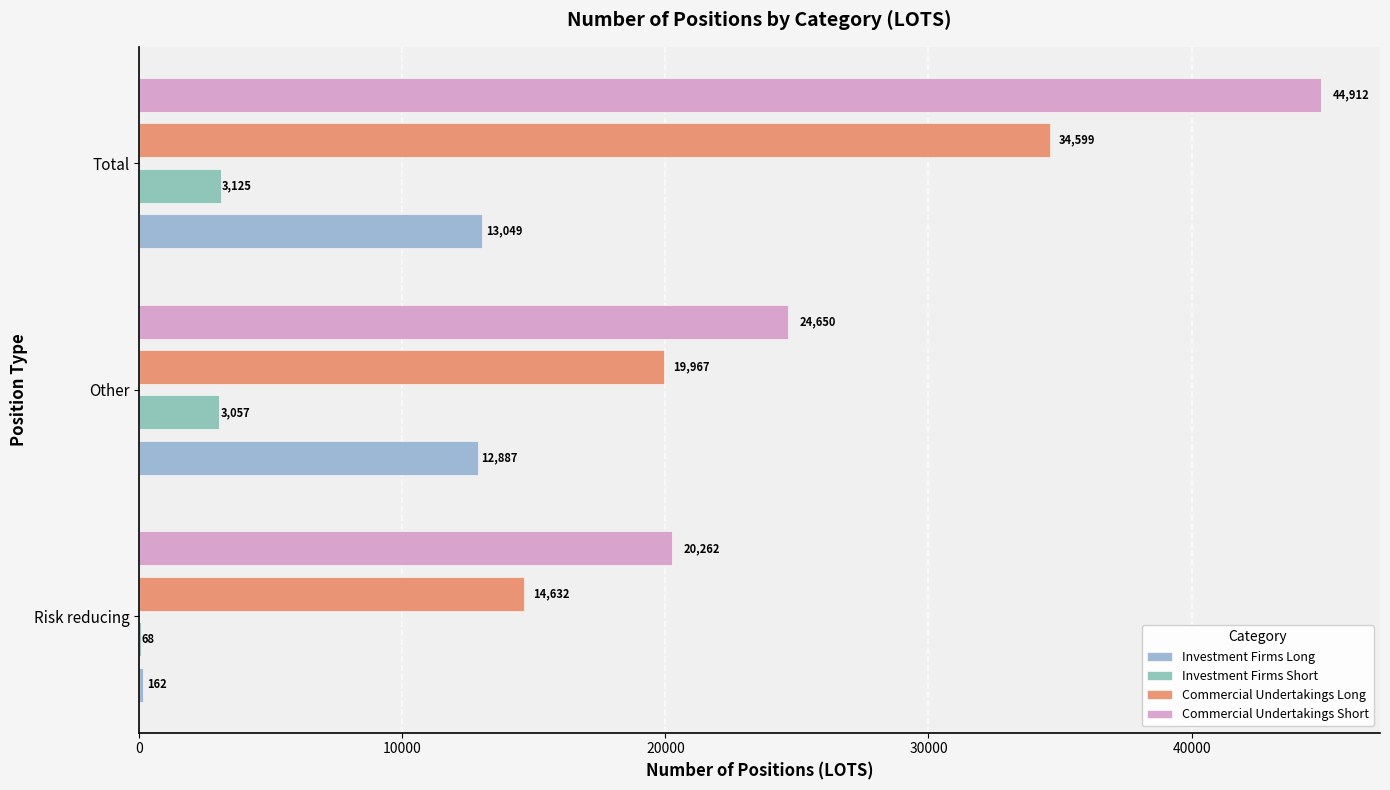

What is the value of the Investment Firms Long bar at the 3rd from the left?

13049